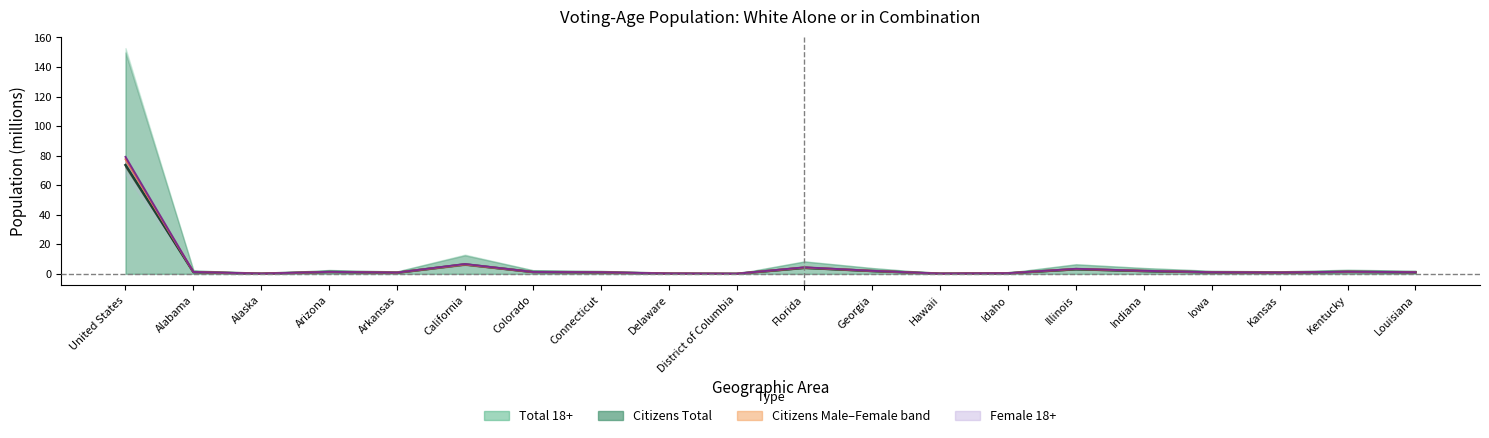

Where does the Male 18+ series first go above 1?

United States